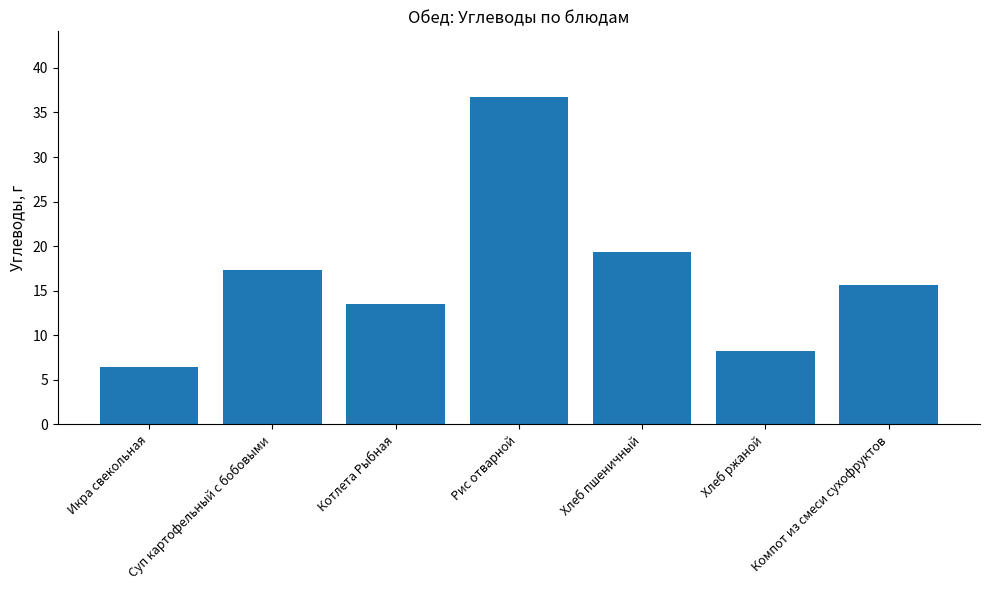

Reading right to left, list all the values displayed in this chart.

Компот из смеси сухофруктов=15.7	Хлеб ржаной=8.2	Хлеб пшеничный=19.4	Рис отварной=36.8	Котлета Рыбная=13.5	Суп картофельный с бобовыми=17.3	Икра свекольная=6.5